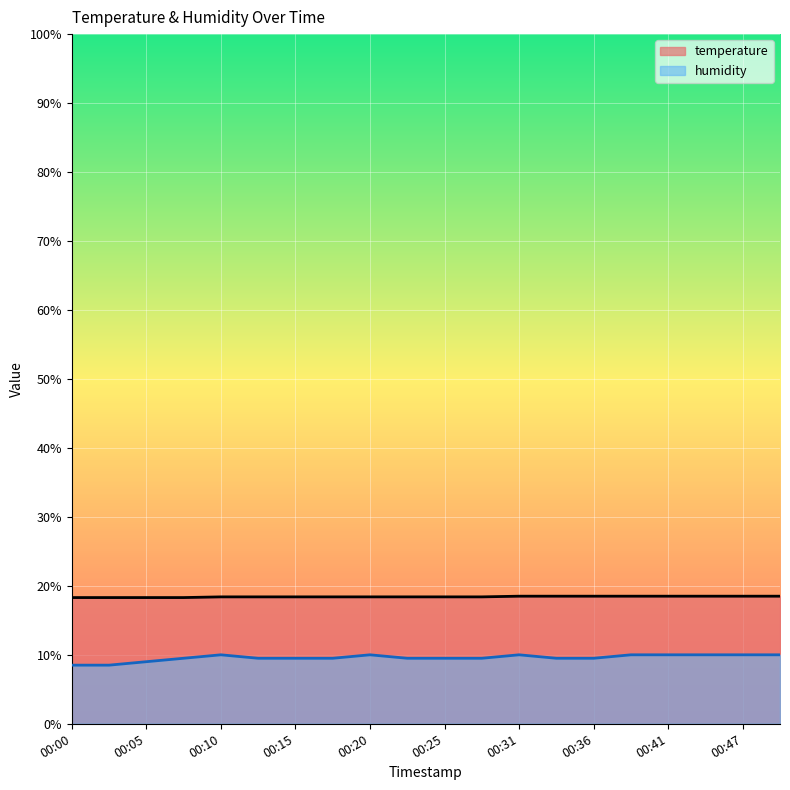

Reading right to left, list all the values displayed in this chart.

temperature: 18.5	18.5	18.5	18.5	18.5	18.5	18.5	18.5	18.4	18.4	18.4	18.4	18.4	18.4	18.4	18.4	18.3	18.3	18.3	18.3
humidity: 10.0	10.0	10.0	10.0	10.0	9.5	9.5	10.0	9.5	9.5	9.5	10.0	9.5	9.5	9.5	10.0	9.5	9.0	8.5	8.5